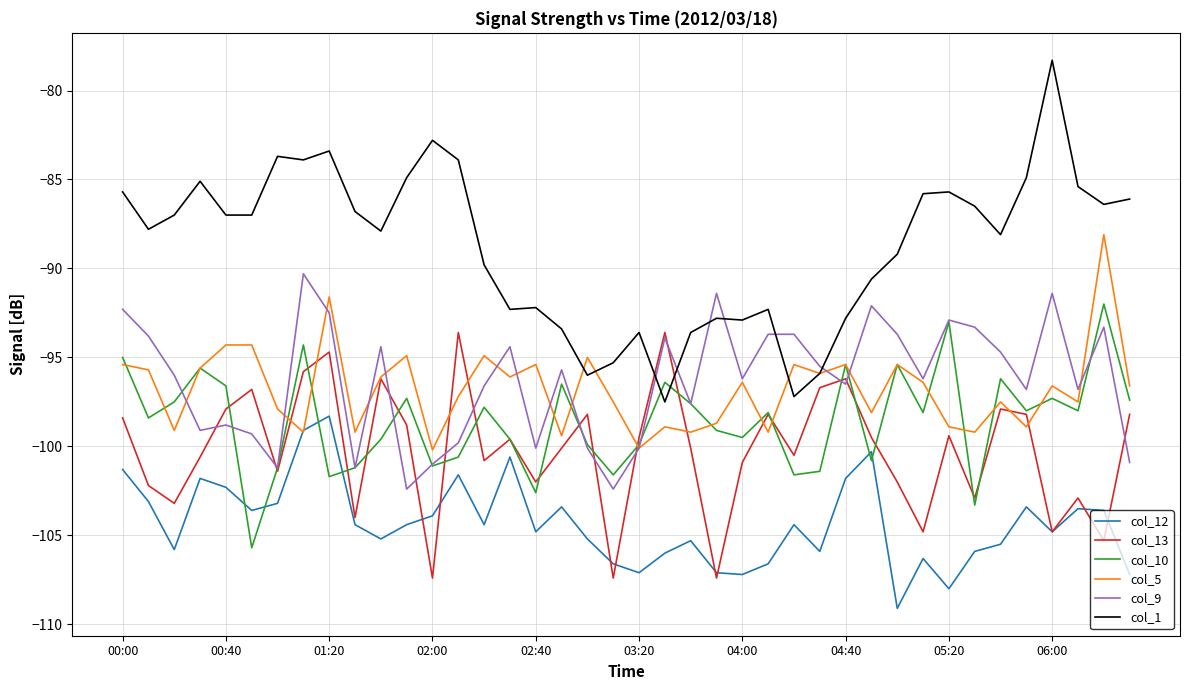

What is the smallest value displayed?

-109.1